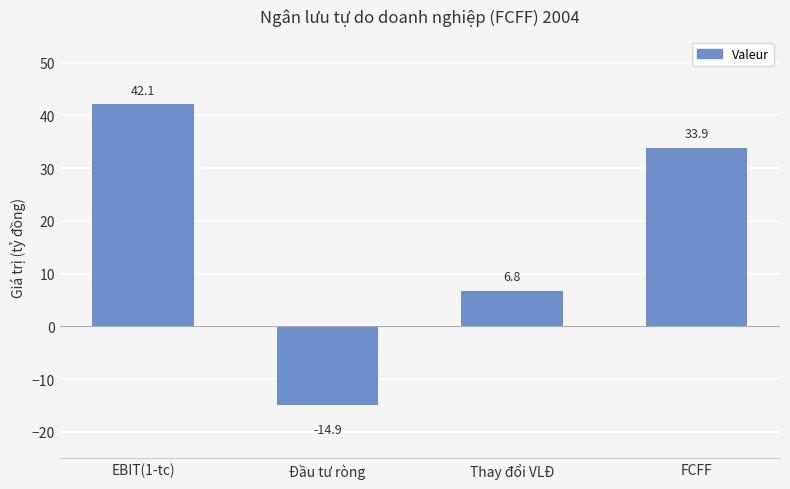

Is it true that the value at FCFF is 59.4?

False